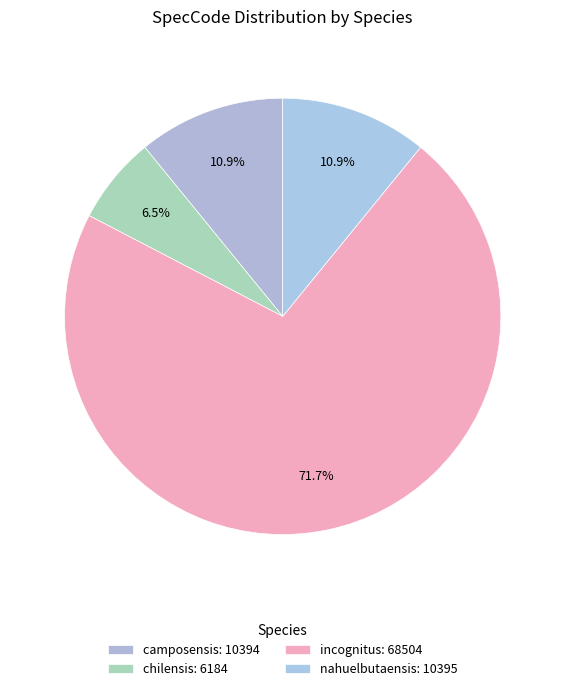

Do incognitus and nahuelbutaensis together represent more than half of the pie?

Yes